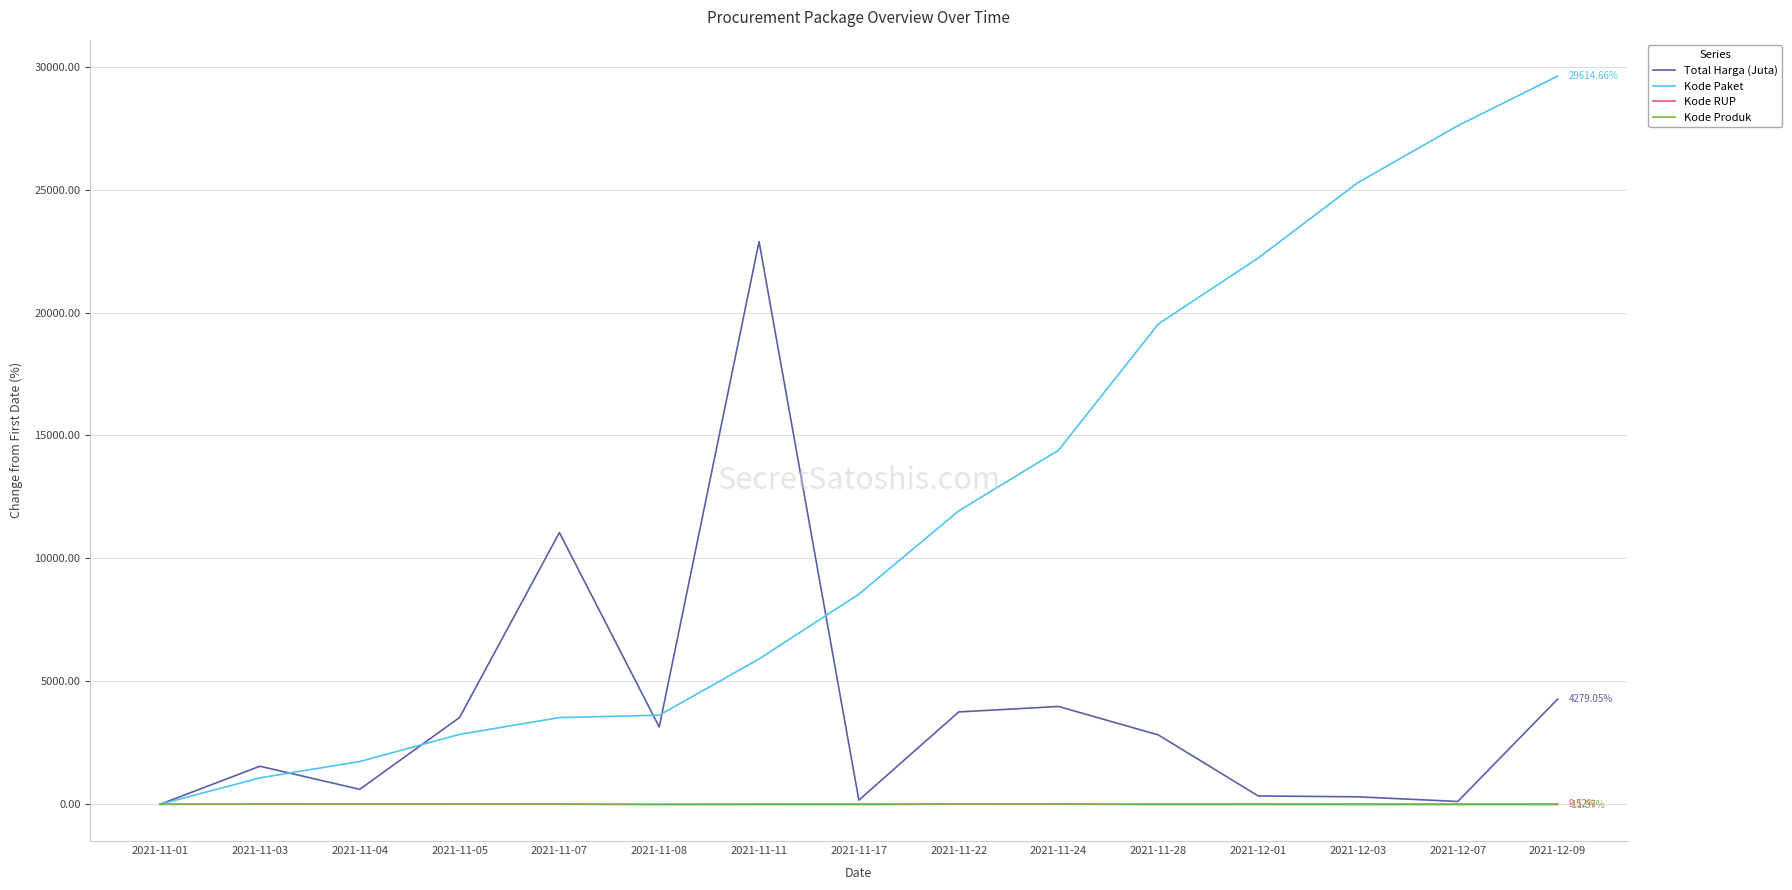

How many values in the Total Harga (Juta) series are below 2820?

7